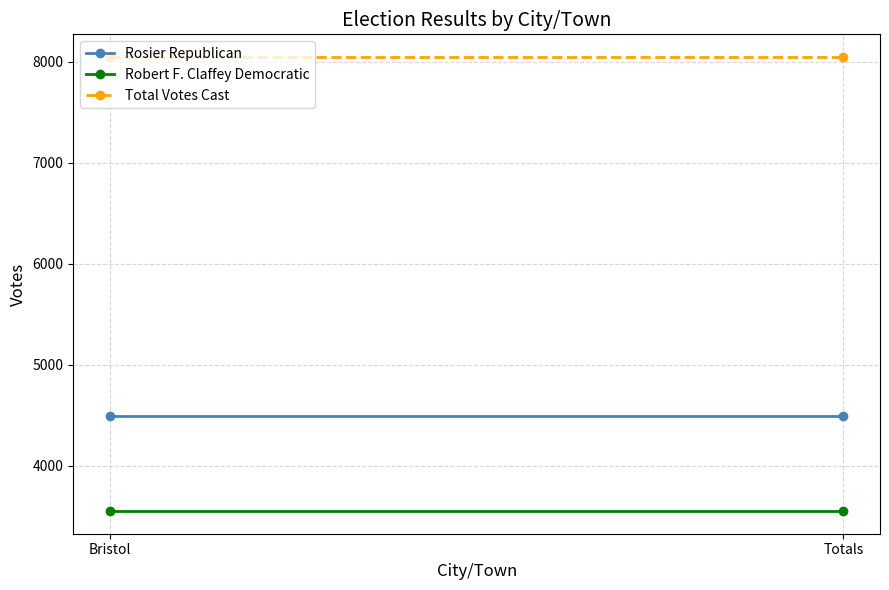

What are all the series names shown in the legend?

Rosier Republican, Robert F. Claffey Democratic, Total Votes Cast